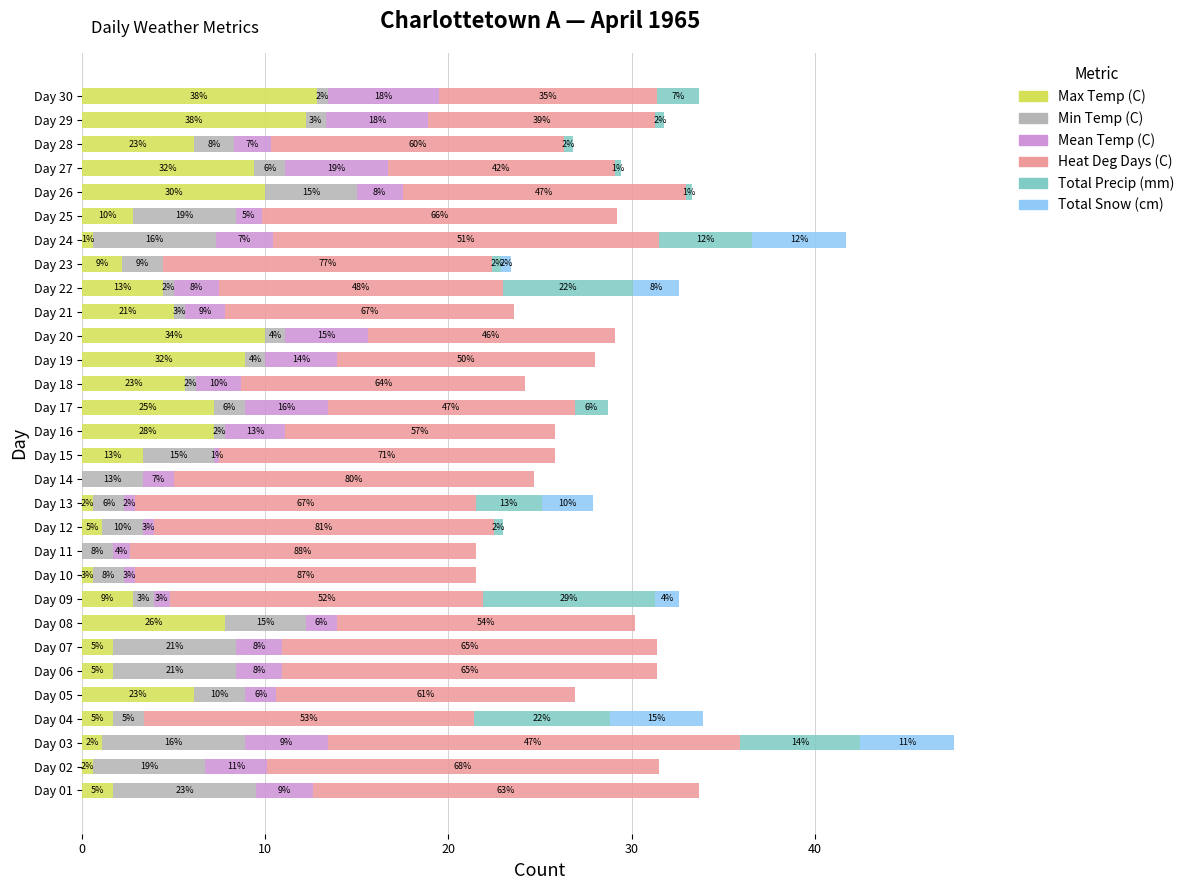

What is the sum of all Min Temp (C) values?

91.0